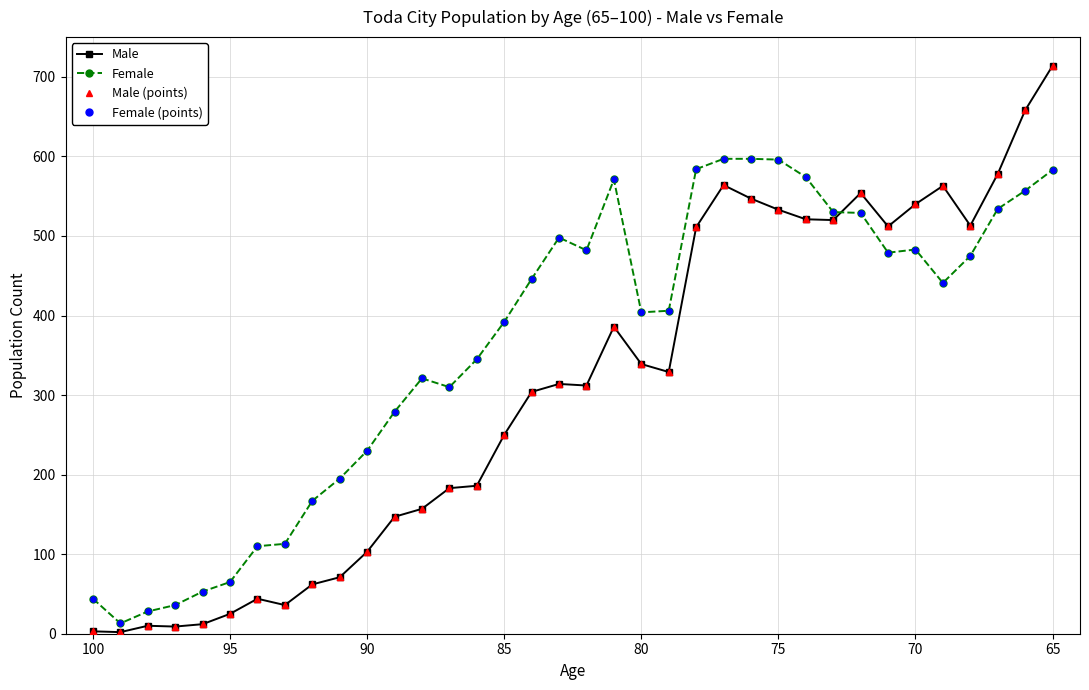

Which series has the largest total across all categories?

Female